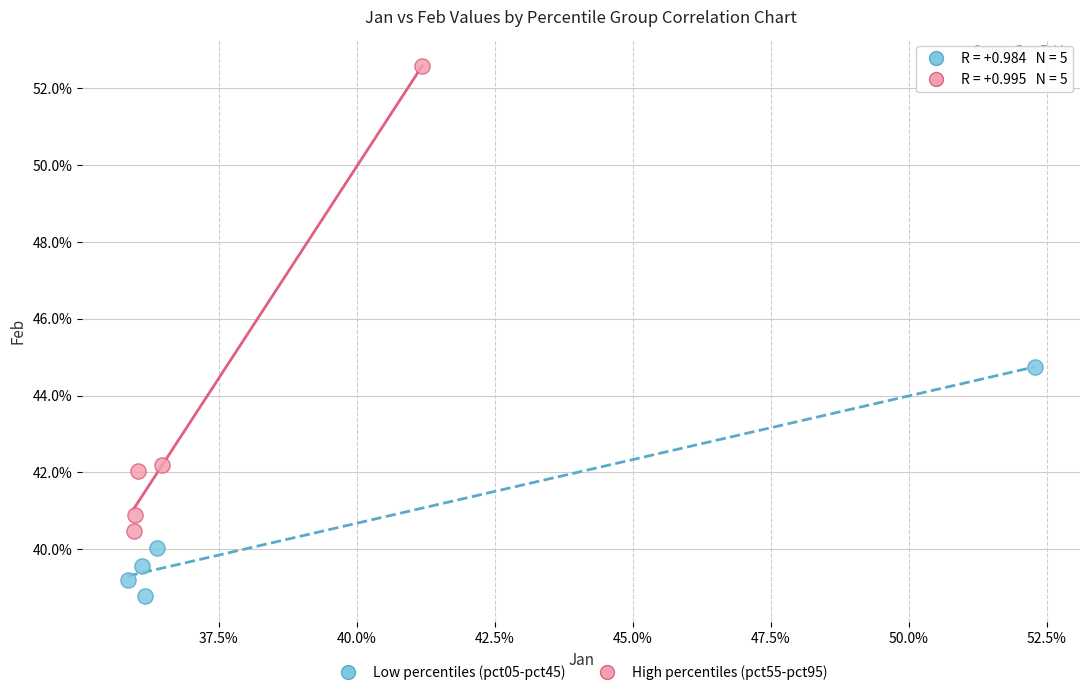

Which series contains the highest Y value?

High percentiles (pct55-pct95)